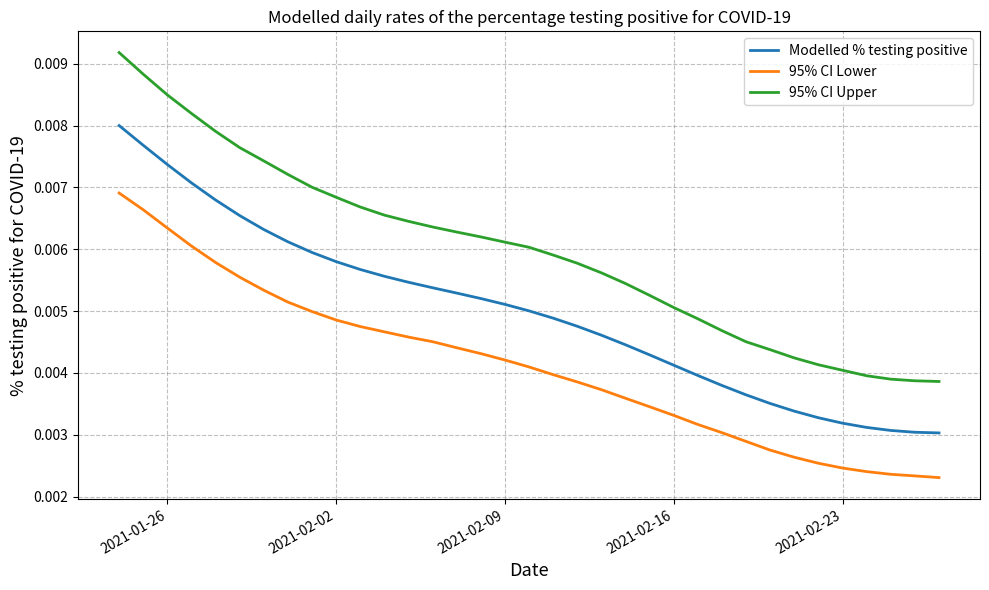

Which series has the largest total across all categories?

95% CI Upper